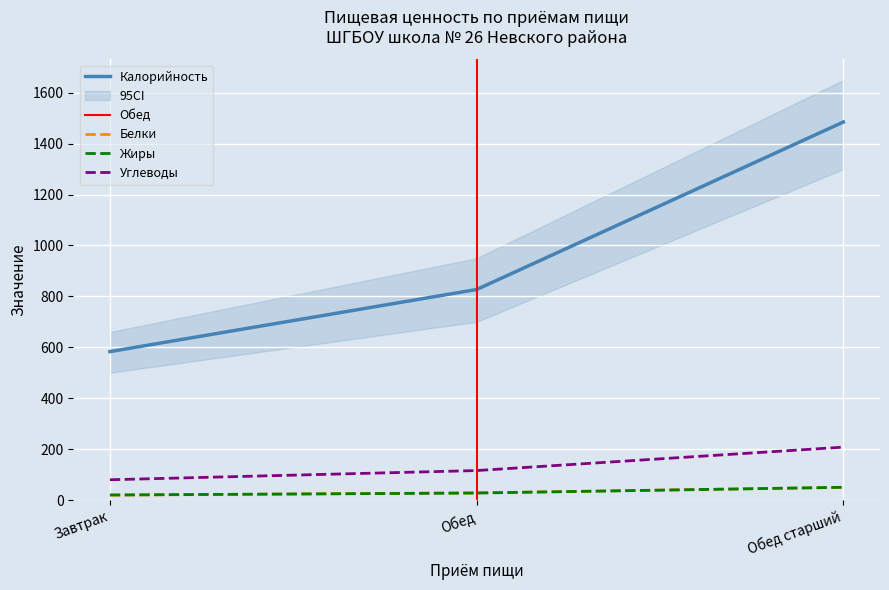

At which label is Калорийность closest to 1034?

Обед